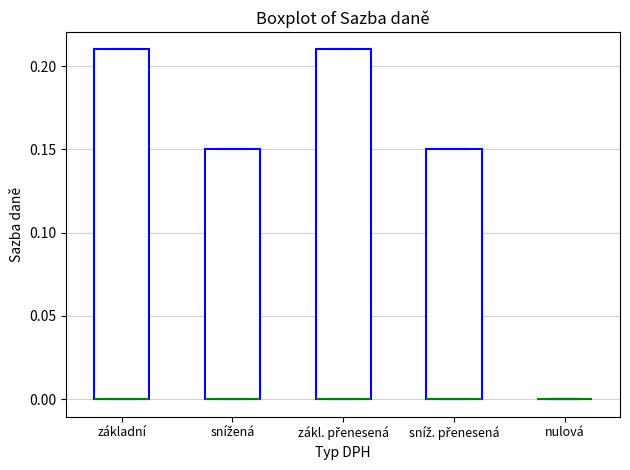

Reading left to right, transcribe this box plot: for each box, give where its median line is, the range the box spans, and where its two whiskers end, as read against the y-axis. The values are not printed on the chart, so give them approximately, as read against the axis.

základní: median 0.00 (drawn on the box's lower edge), box 0.00 to 0.21, whiskers 0.00 to 0.21
snížená: median 0.00 (drawn on the box's lower edge), box 0.00 to 0.15, whiskers 0.00 to 0.15
zákl. přenesená: median 0.00 (drawn on the box's lower edge), box 0.00 to 0.21, whiskers 0.00 to 0.21
sníž. přenesená: median 0.00 (drawn on the box's lower edge), box 0.00 to 0.15, whiskers 0.00 to 0.15
nulová: box collapsed to a line at 0.00, whiskers 0.00 to 0.00